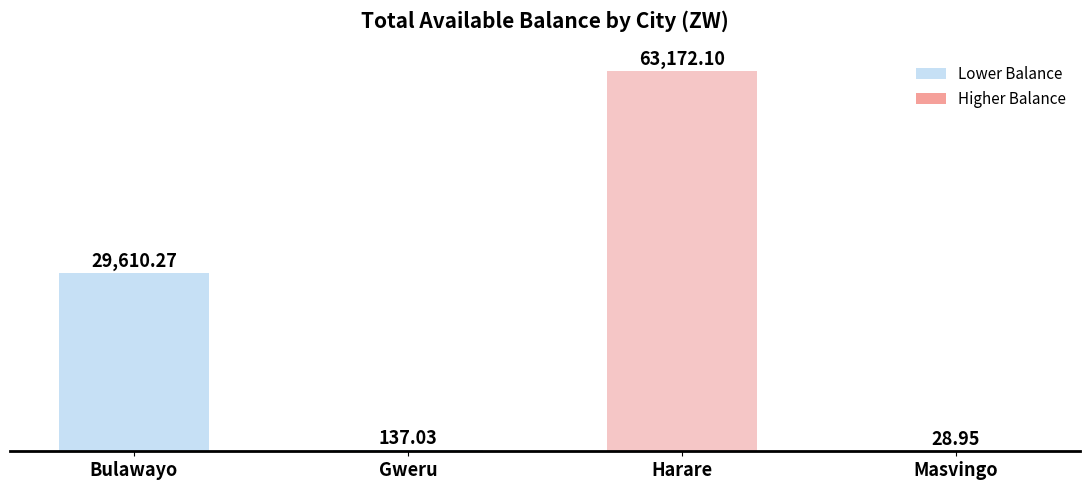

Approximately how many times larger is the value at Bulawayo compared to Masvingo?

1022.8